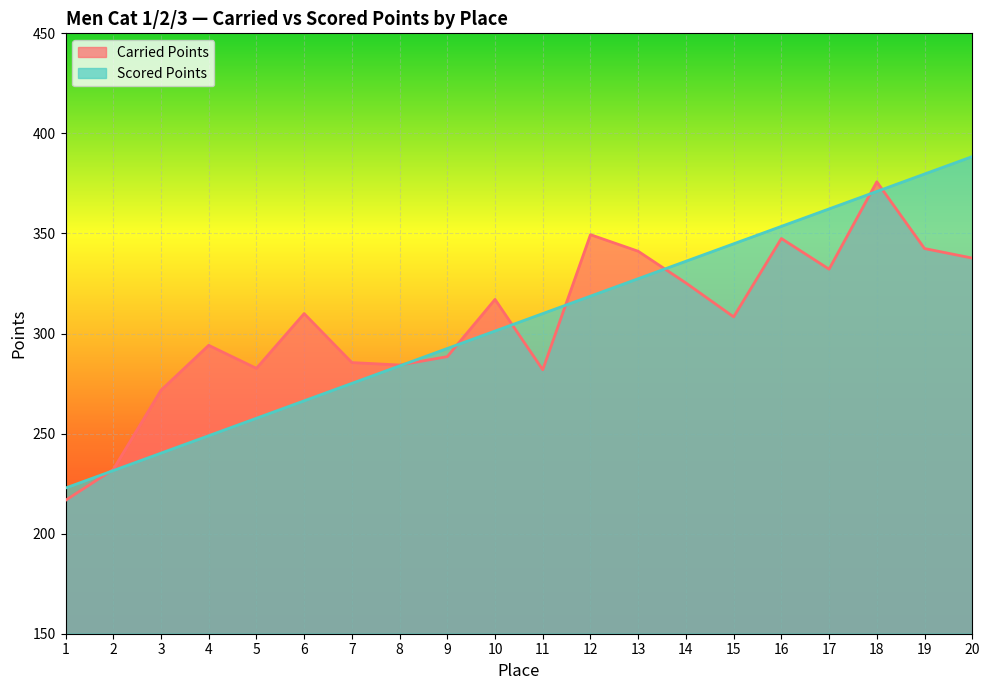

Which category has the lowest value across all series?

1